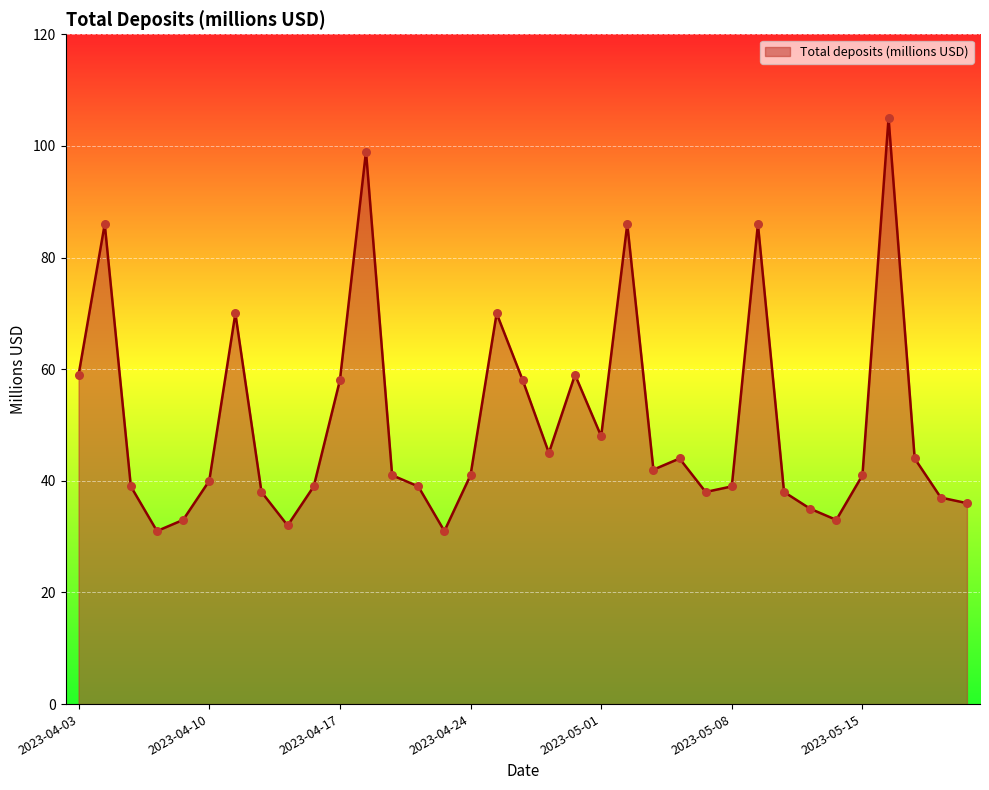

What is the maximum value shown in the chart?

105